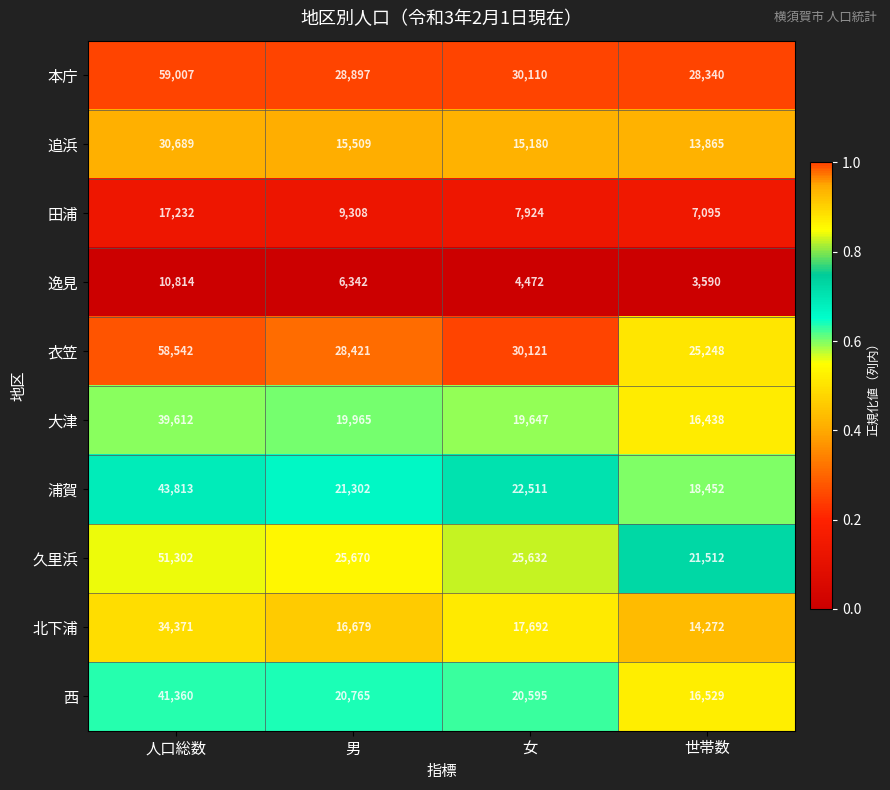

True or false: 浦賀 has a value of 11403 at 男.

False